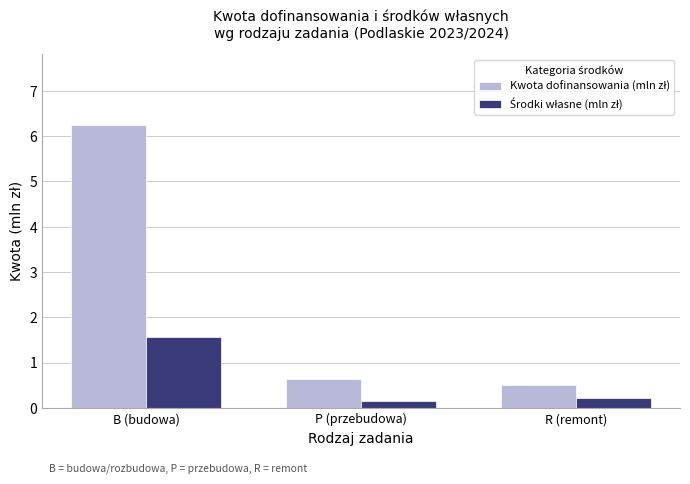

At which category is the sum across all series the highest?

B (budowa)